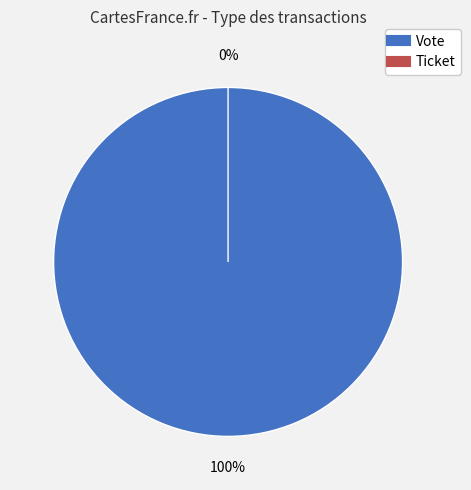

To the nearest percent, what is the combined percentage of Vote (io_index=1) and Ticket (io_index=0)?

100%